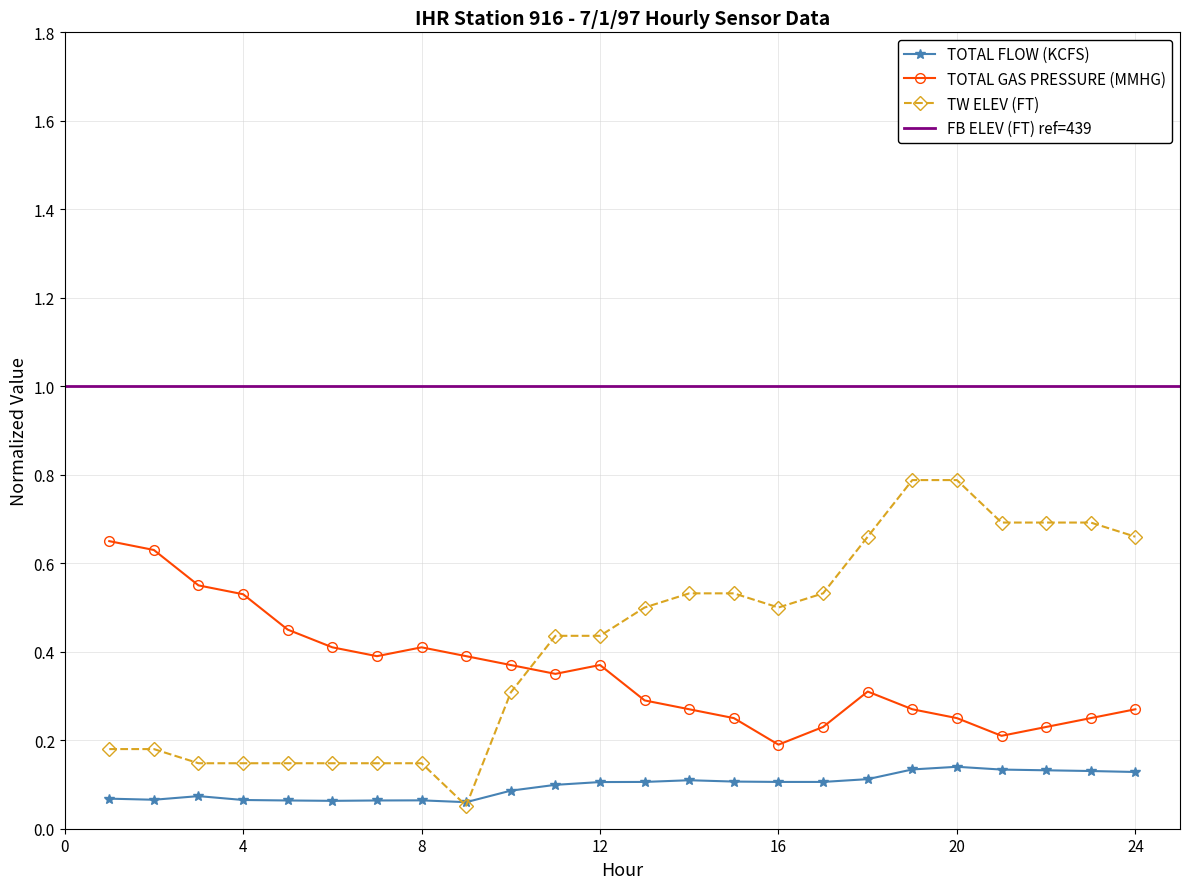

True or false: TOTAL GAS PRESSURE (MMHG) and TW ELEV (FT) intersect in this chart.

True